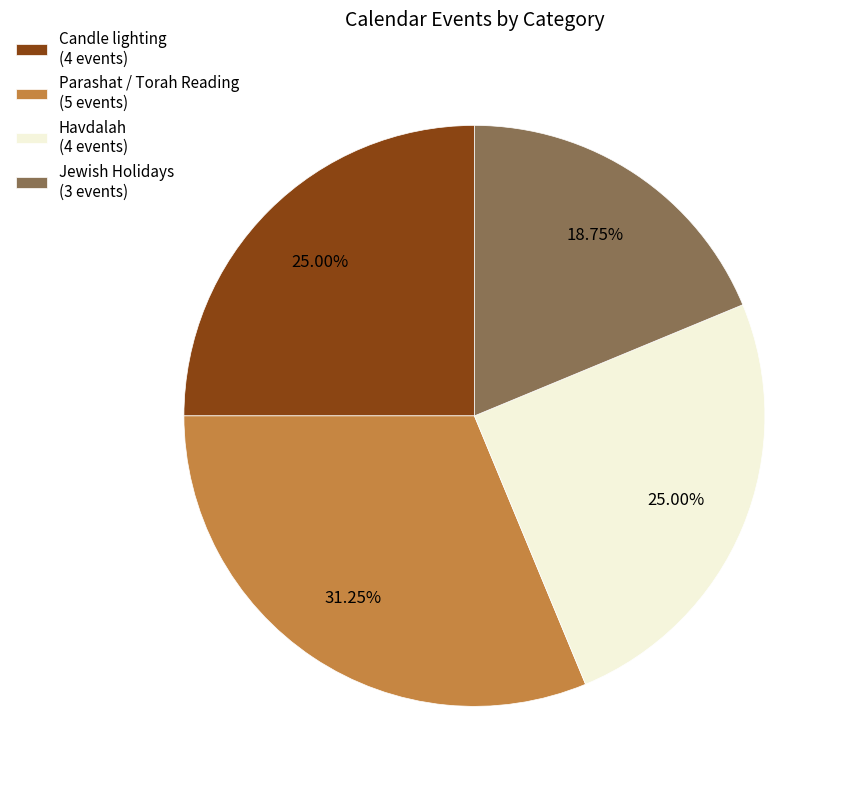

What is the largest slice in the pie chart?

Parashat / Torah Reading (5 events)